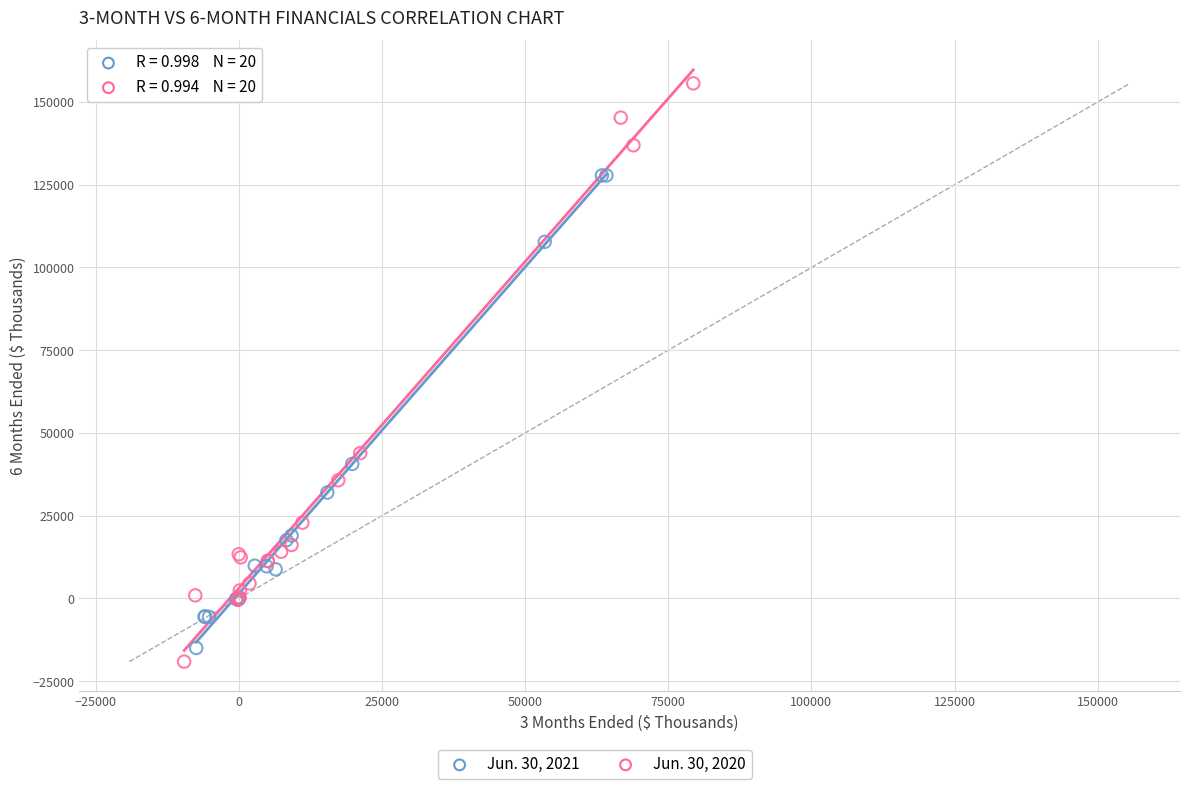

Which series has the largest Y range (max minus min)?

Jun. 30, 2020